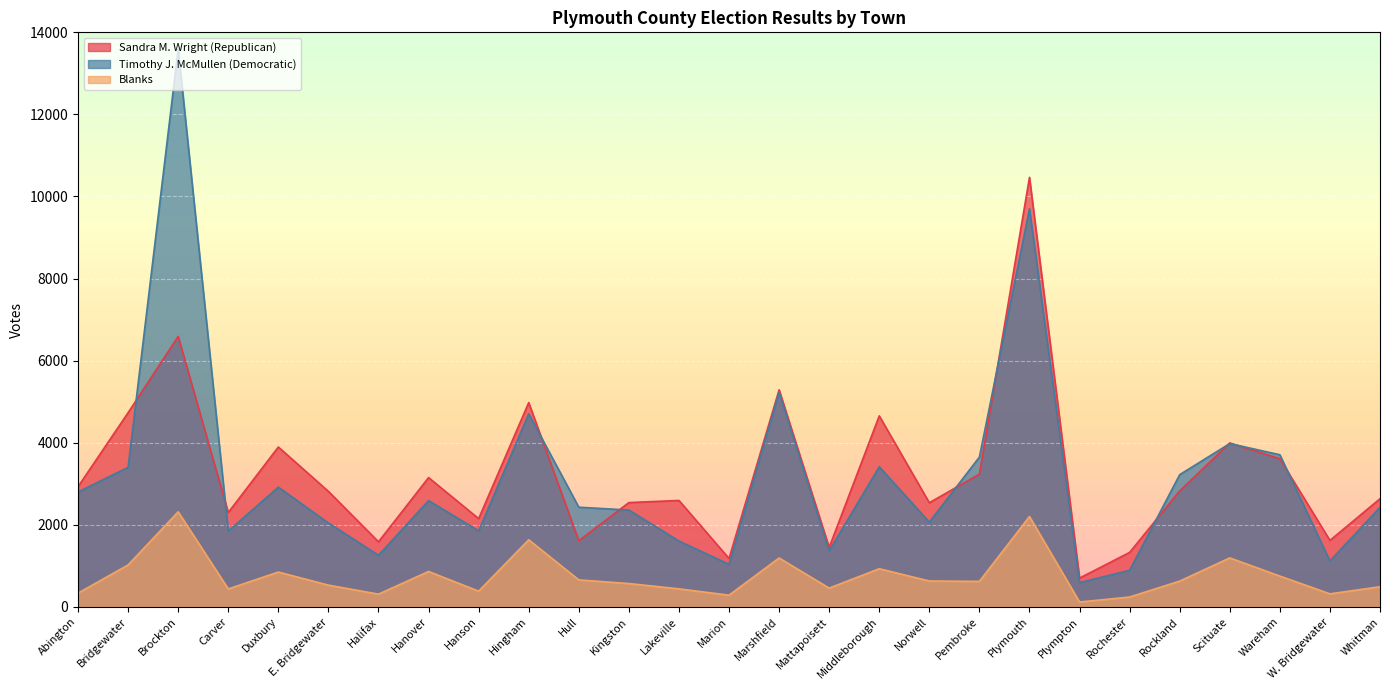

Reading left to right, what are all the values shown in this chart?

Sandra M. Wright (Republican): 2929	4733	6591	2300	3896	2815	1586	3151	2151	4979	1613	2542	2594	1180	5290	1449	4655	2538	3236	10466	702	1328	2827	3995	3611	1620	2636
Timothy J. McMullen (Democratic): 2800	3401	13593	1847	2918	2045	1258	2590	1853	4705	2429	2360	1606	1037	5233	1363	3415	2066	3651	9699	592	892	3222	3980	3707	1119	2427
Blanks: 335	1023	2317	438	849	530	311	863	384	1636	658	569	440	285	1192	458	930	631	622	2203	119	241	629	1194	751	318	491